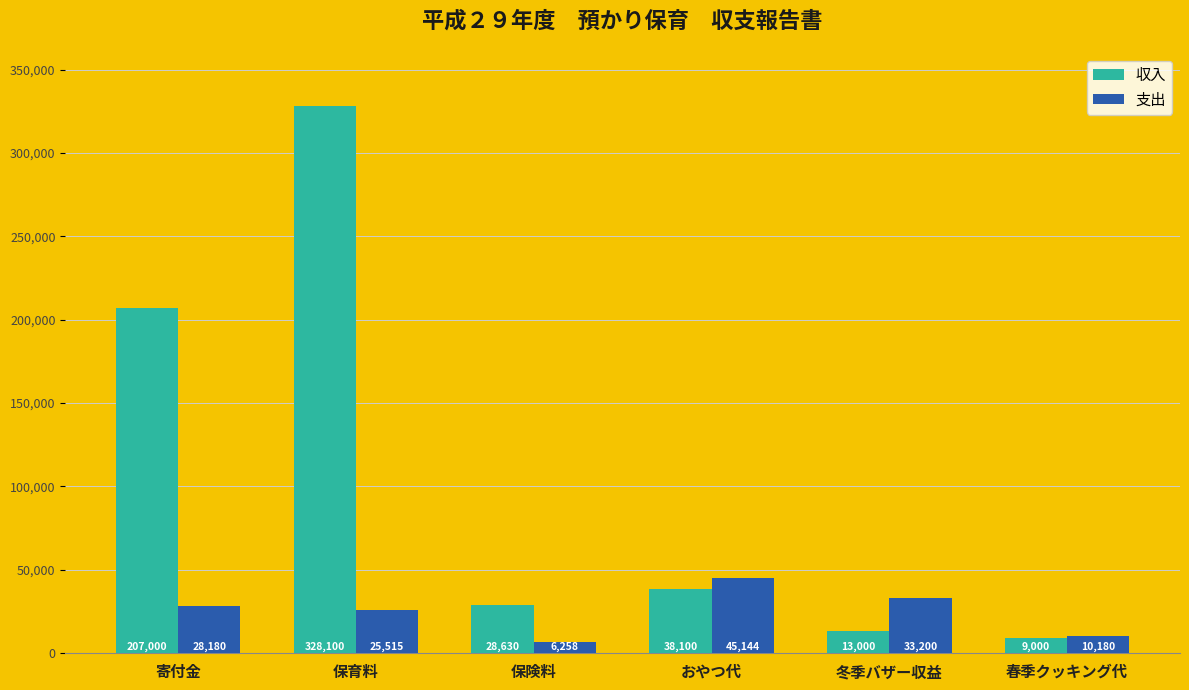

Reading left to right, list all the values displayed in this chart.

収入: 寄付金=207000	保育料=328100	保険料=28630	おやつ代=38100	冬季バザー収益=13000	春季クッキング代=9000
支出: 寄付金=28180	保育料=25515	保険料=6258	おやつ代=45144	冬季バザー収益=33200	春季クッキング代=10180